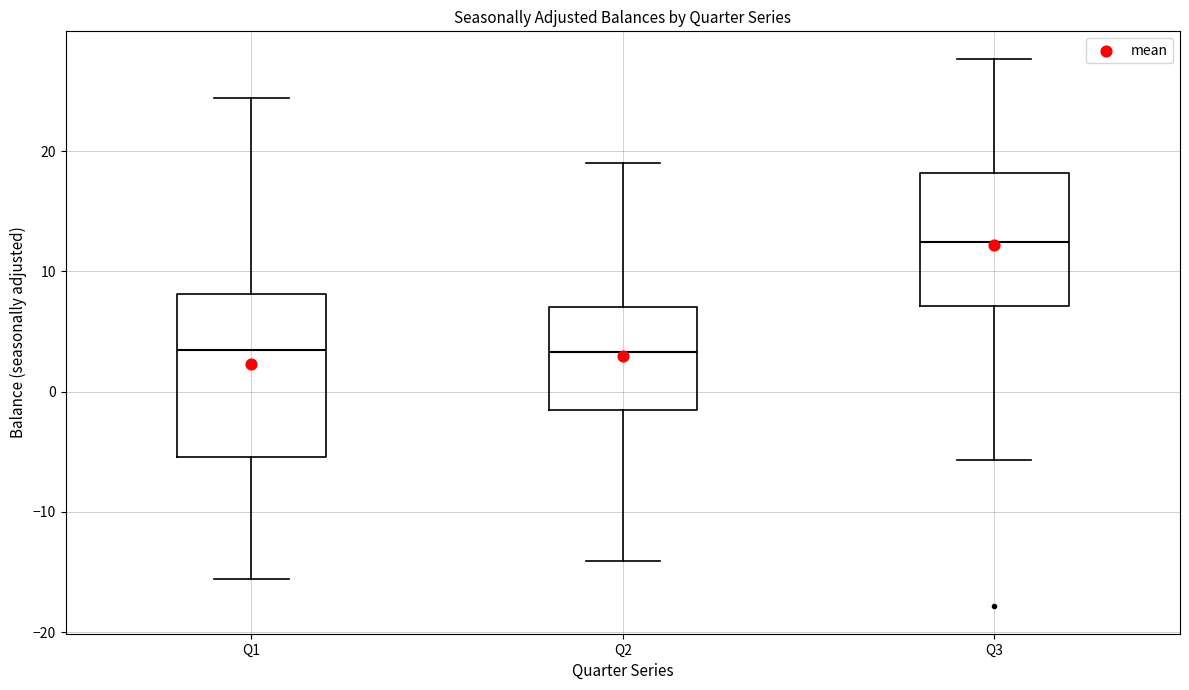

Reading left to right, transcribe this box plot: for each box, give where its median line is, the range the box spans, and where its two whiskers end, as read against the y-axis. The values are not printed on the chart, so give them approximately, as read against the axis.

Q1: median 3, box -5 to 8, whiskers -16 to 24
Q2: median 3, box -2 to 7, whiskers -14 to 19
Q3: median 12, box 7 to 18, whiskers -6 to 28